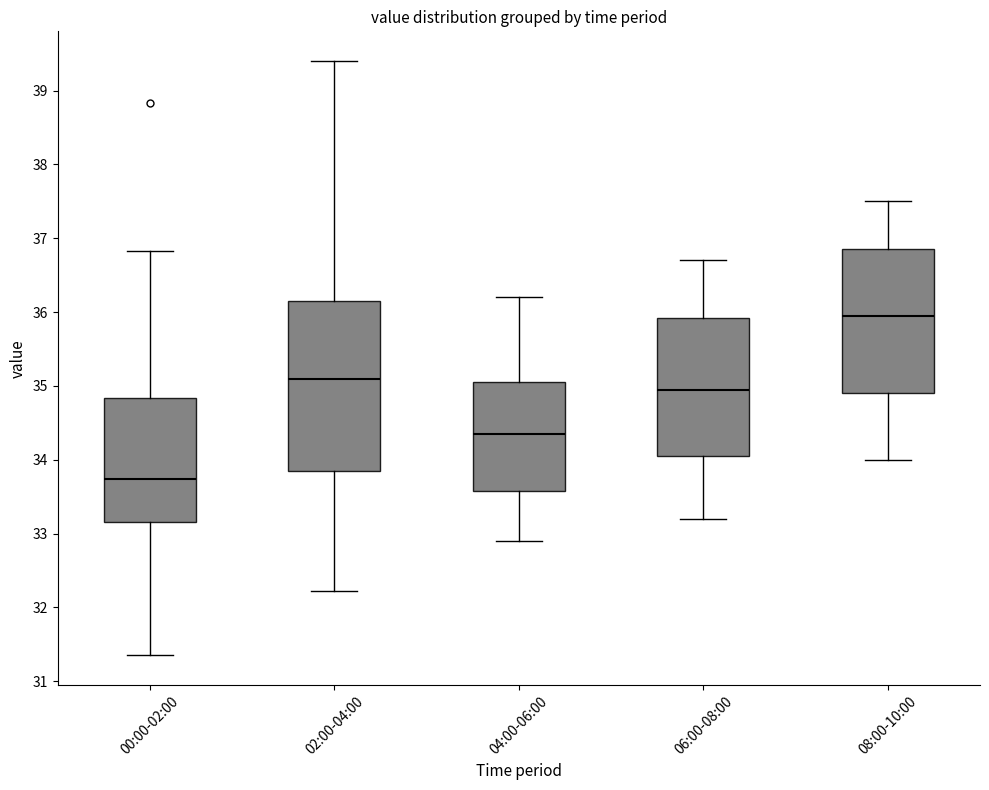

Which box has the lowest median line?

00:00-02:00